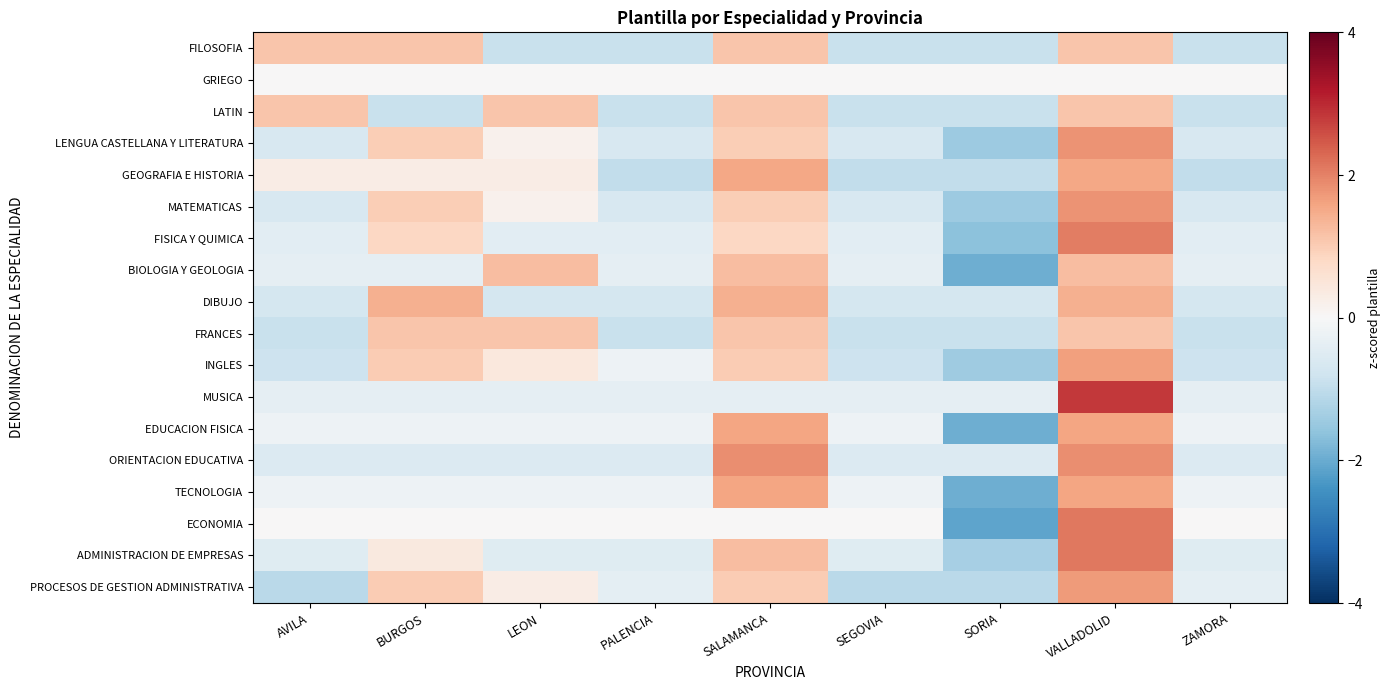

Rank the series by their maximum value, from highest to lowest.

MUSICA, ECONOMIA, ADMINISTRACION DE EMPRESAS, FISICA Y QUIMICA, ORIENTACION EDUCATIVA, LENGUA CASTELLANA Y LITERATURA, MATEMATICAS, PROCESOS DE GESTION ADMINISTRATIVA, INGLES, EDUCACION FISICA, TECNOLOGIA, GEOGRAFIA E HISTORIA, DIBUJO, BIOLOGIA Y GEOLOGIA, FILOSOFIA, LATIN, FRANCES, GRIEGO